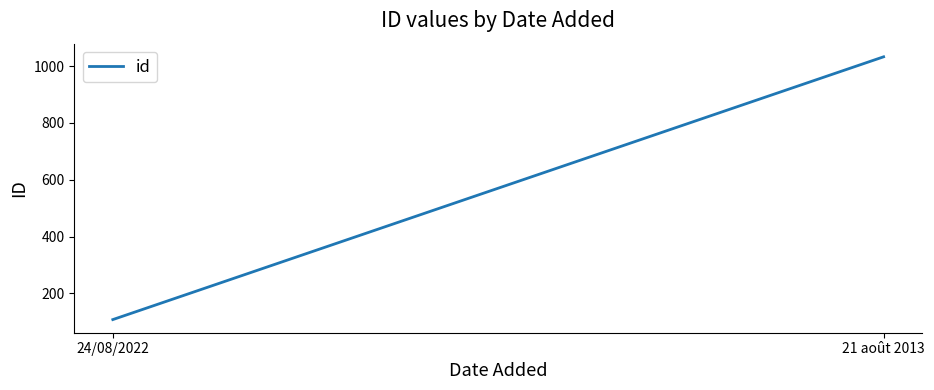

The value at 24/08/2022 is 108. True or false?

True